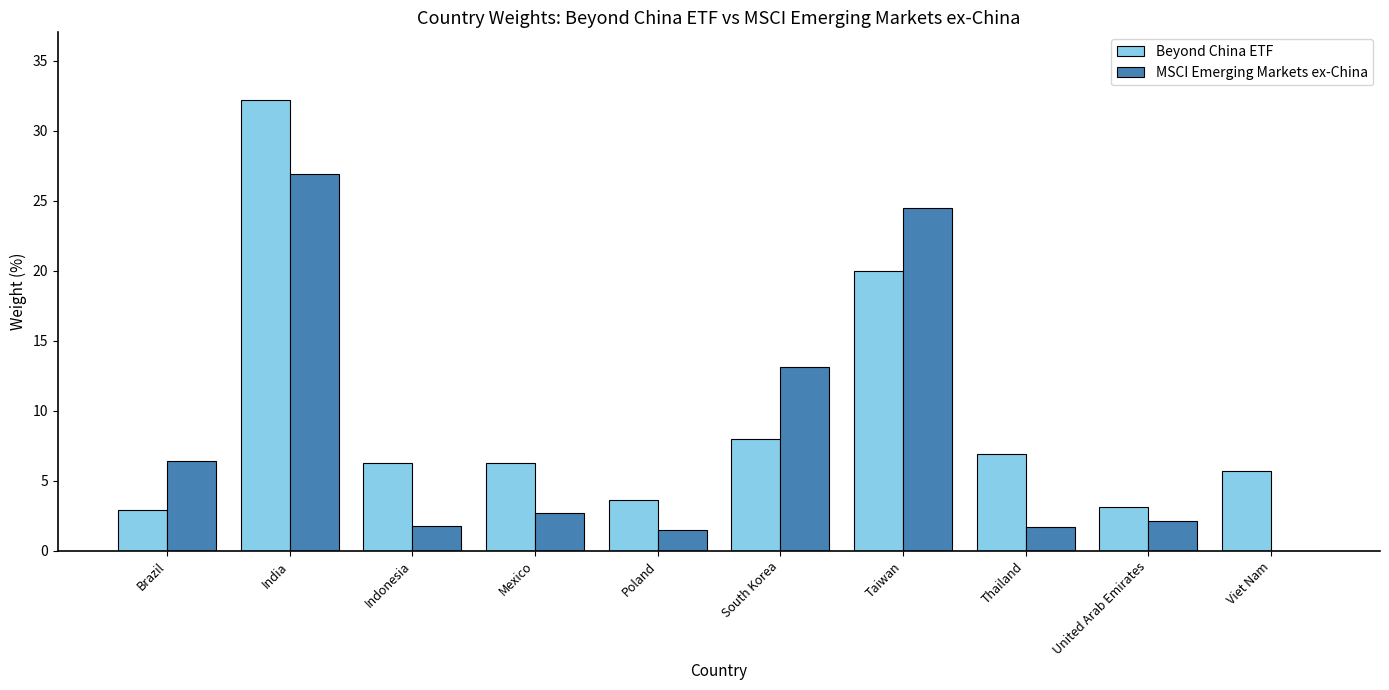

What is the total value across all series at Thailand?

8.6